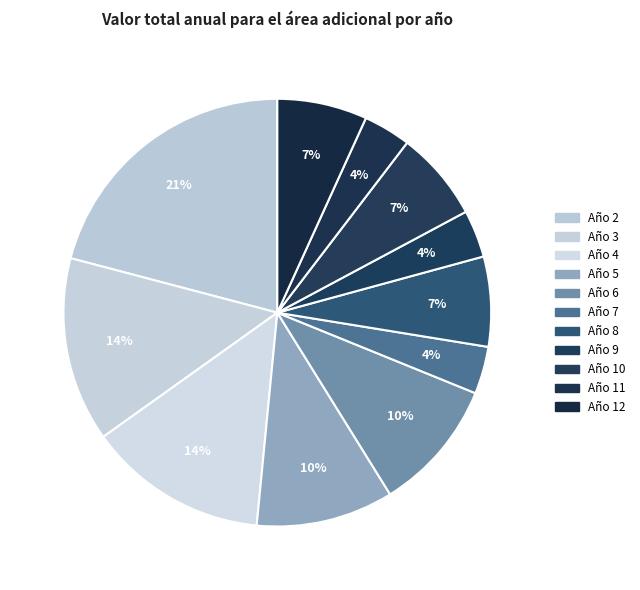

Combined, what portion of the pie is Año 4 and Año 6?

23.6%